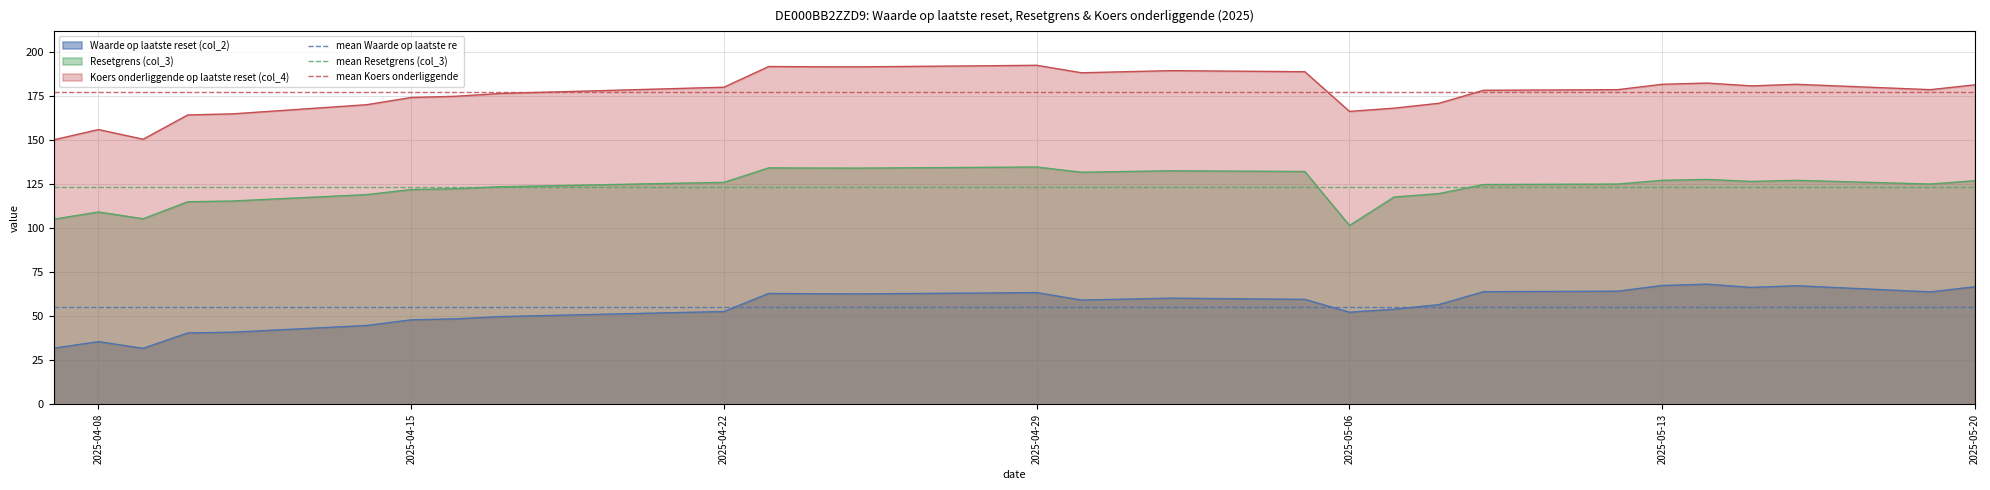

What is the highest value of the Waarde op laatste reset (col_2) series?

68.3